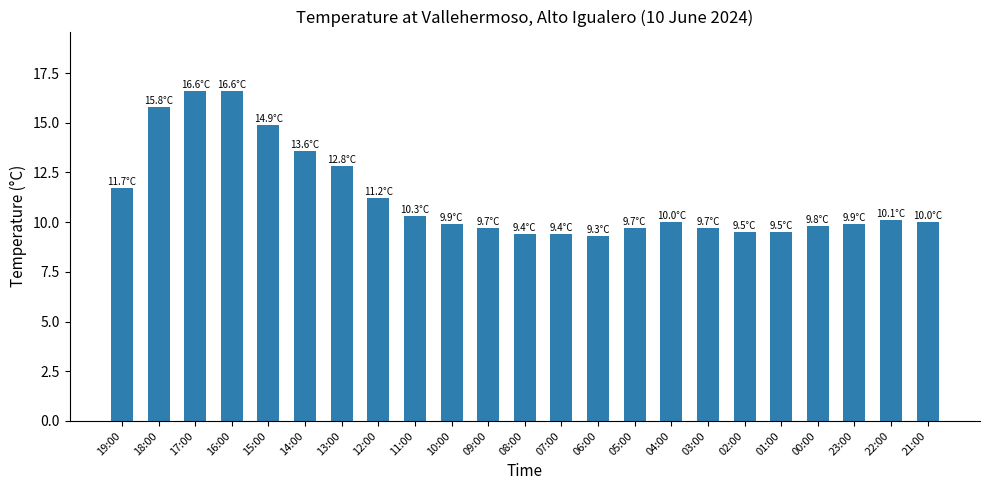

What is the label of the 22nd bar from the right?

18:00